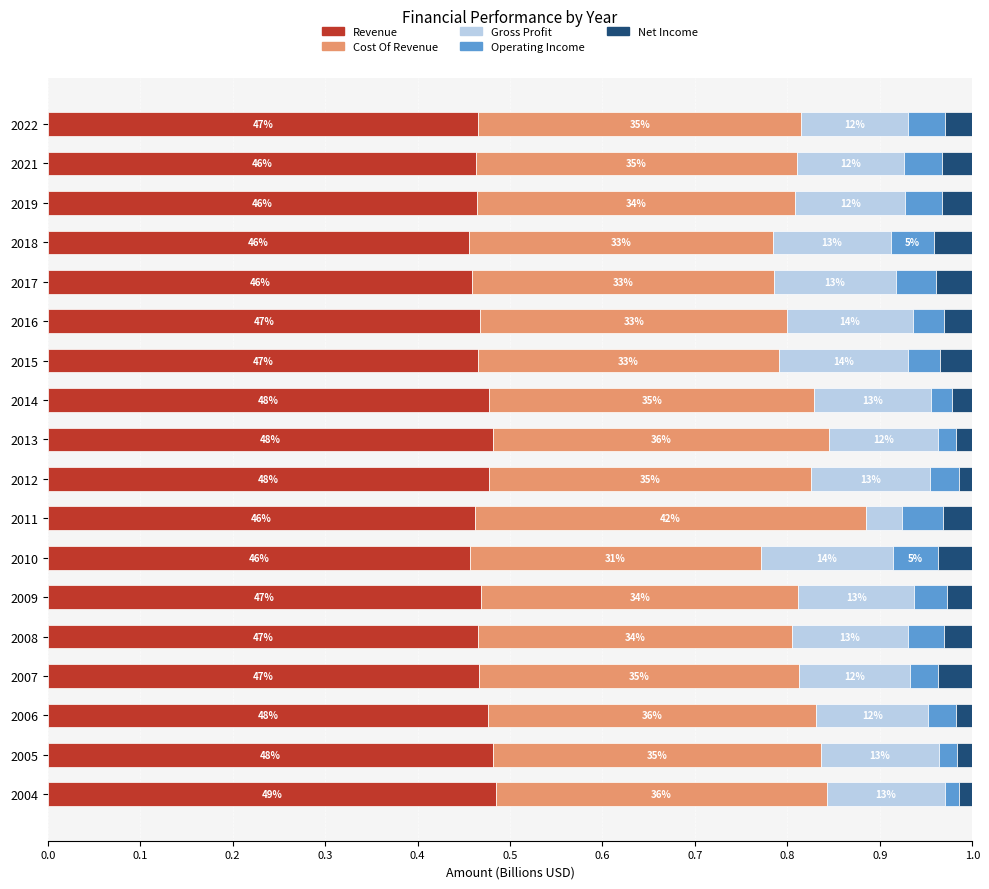

What are all the series names shown in the legend?

Revenue, Cost Of Revenue, Gross Profit, Operating Income, Net Income